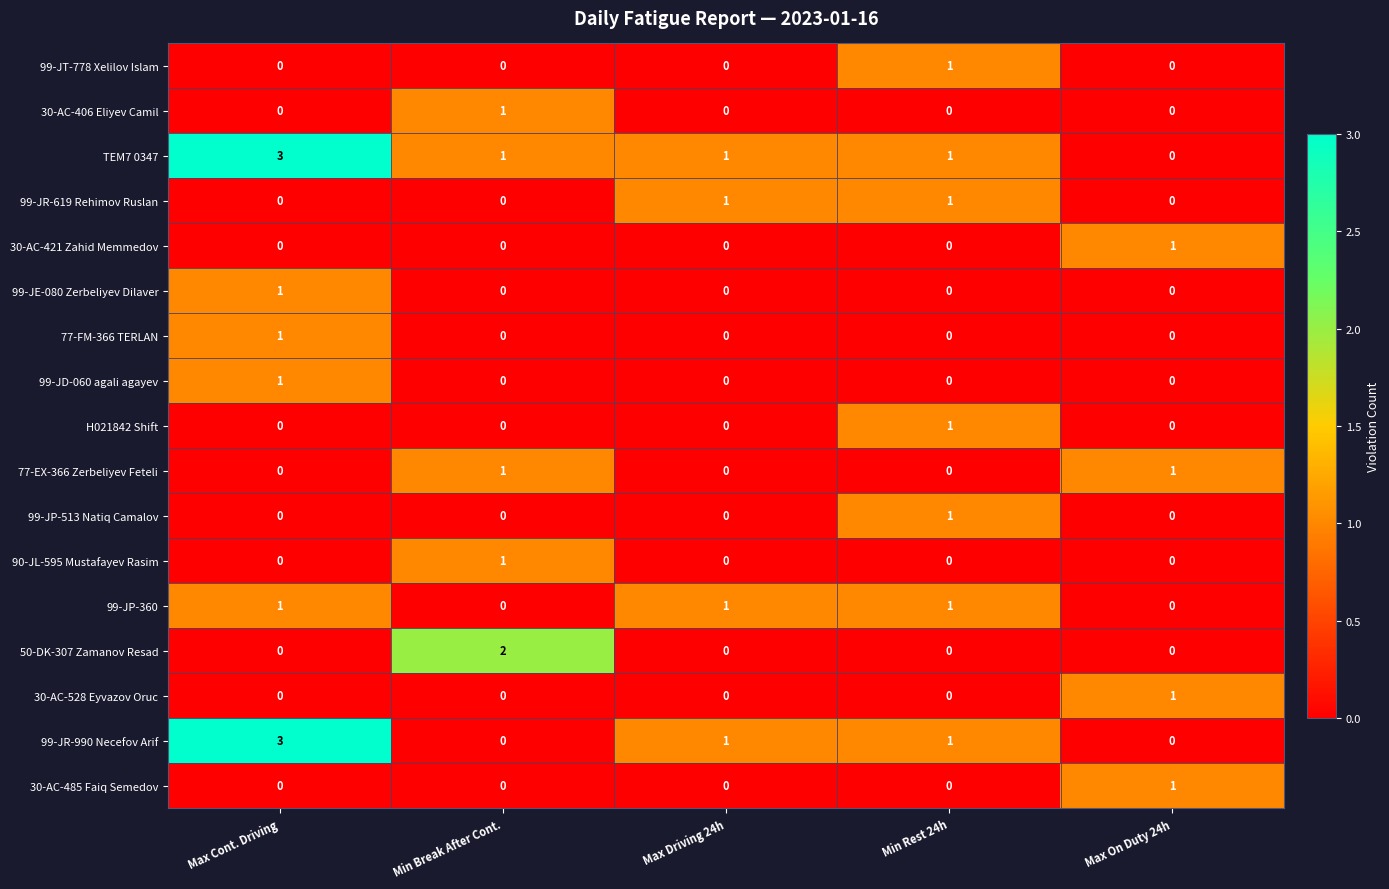

How many distinct data groups are displayed?

17